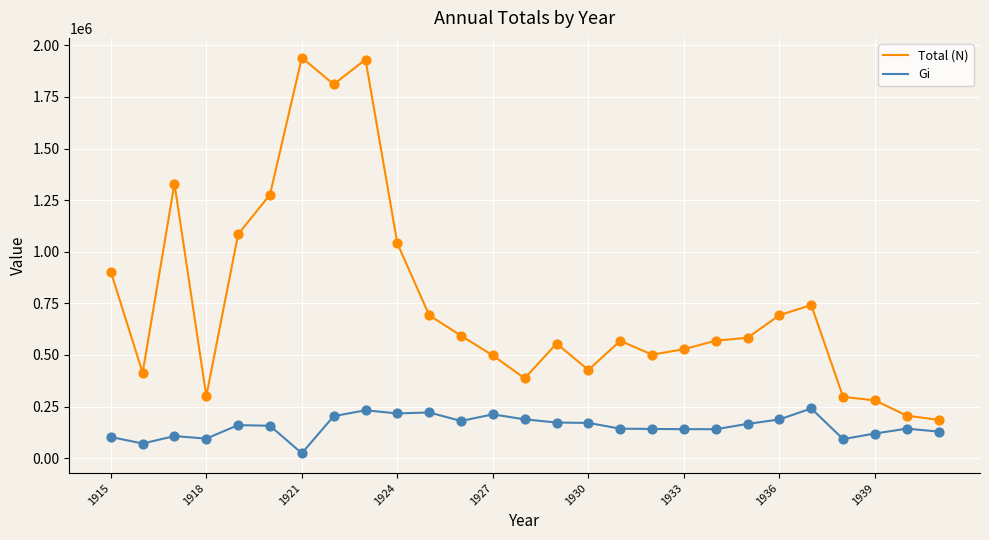

At how many categories does at least one series exceed 1238654?

5